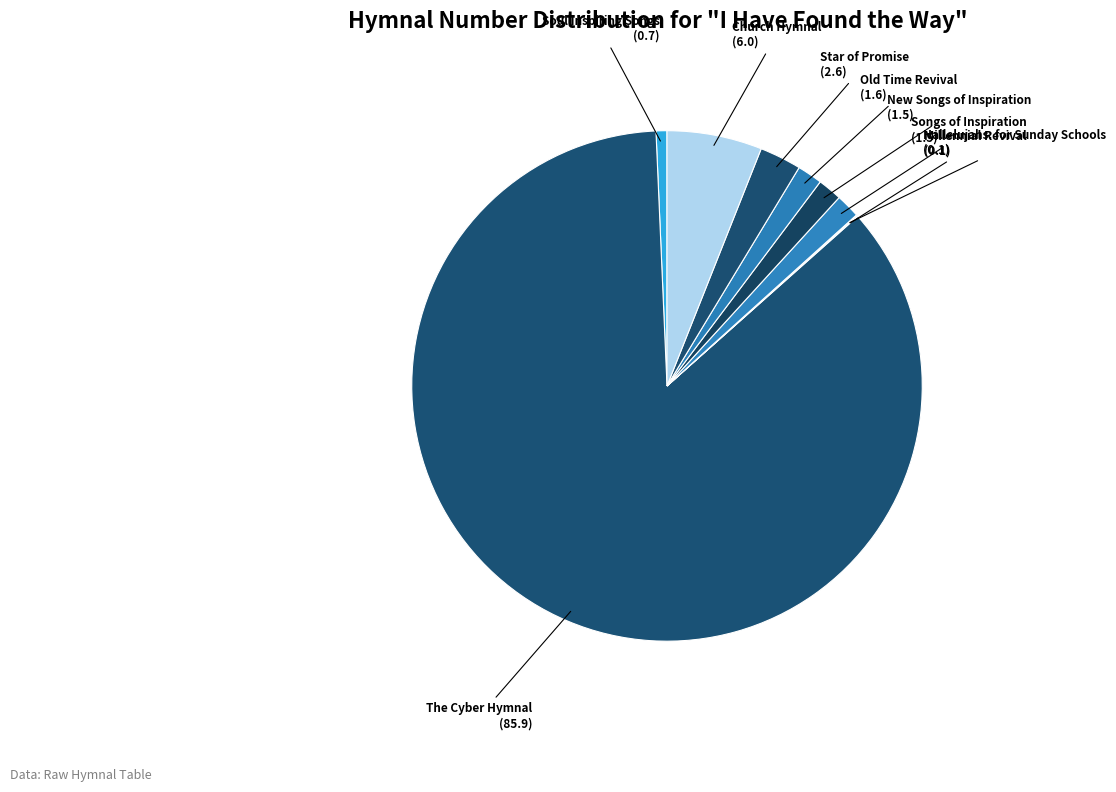

Which category has the biggest portion of the pie?

The Cyber Hymnal